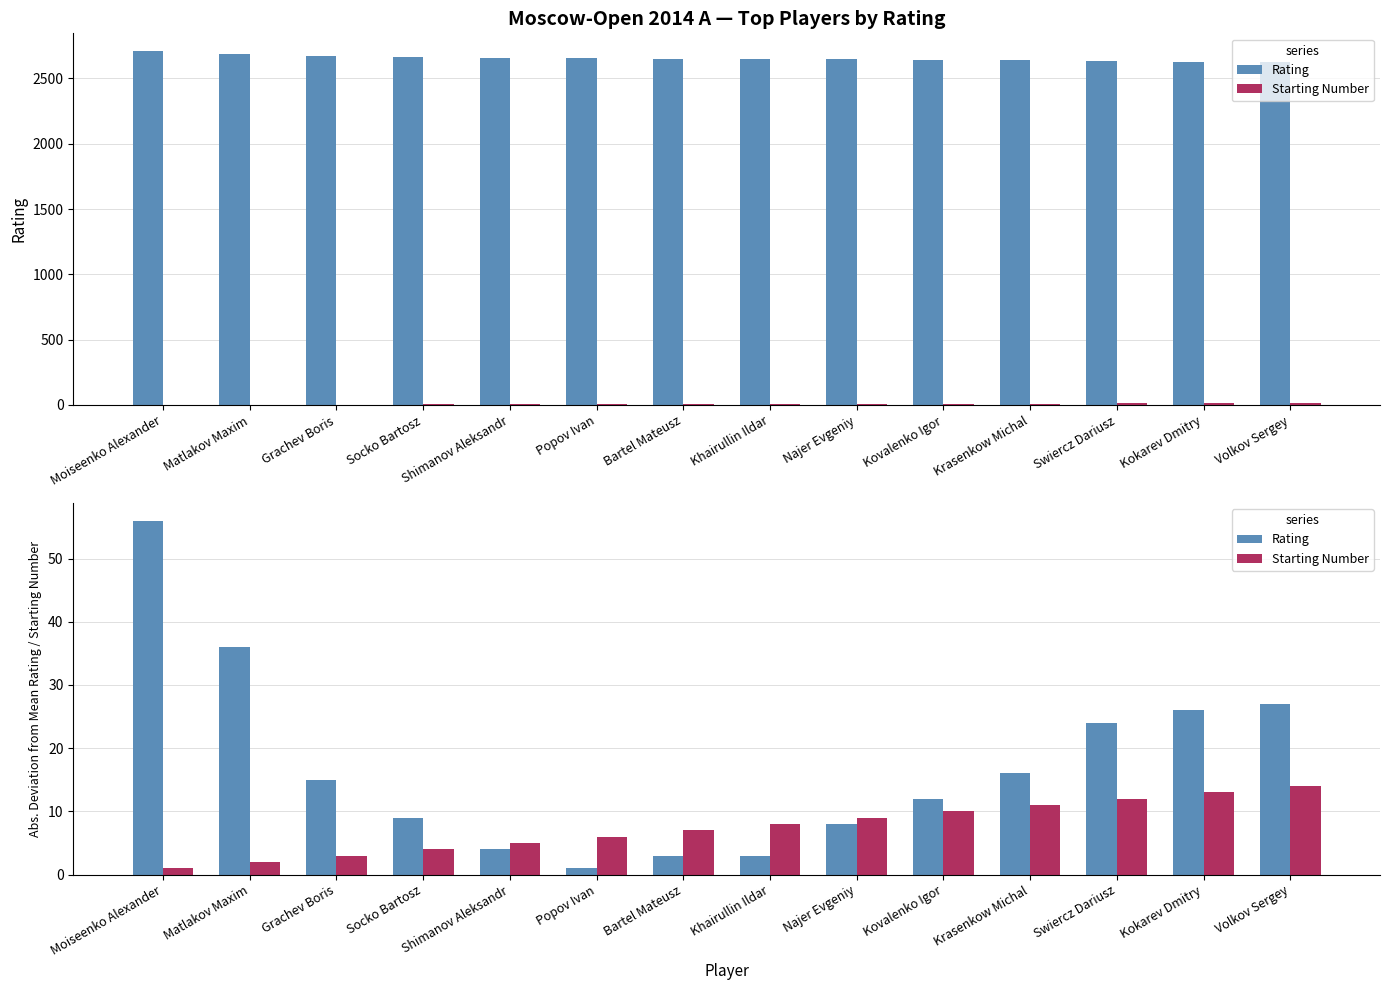

Which has a higher value, Grachev Boris or Socko Bartosz?

Grachev Boris